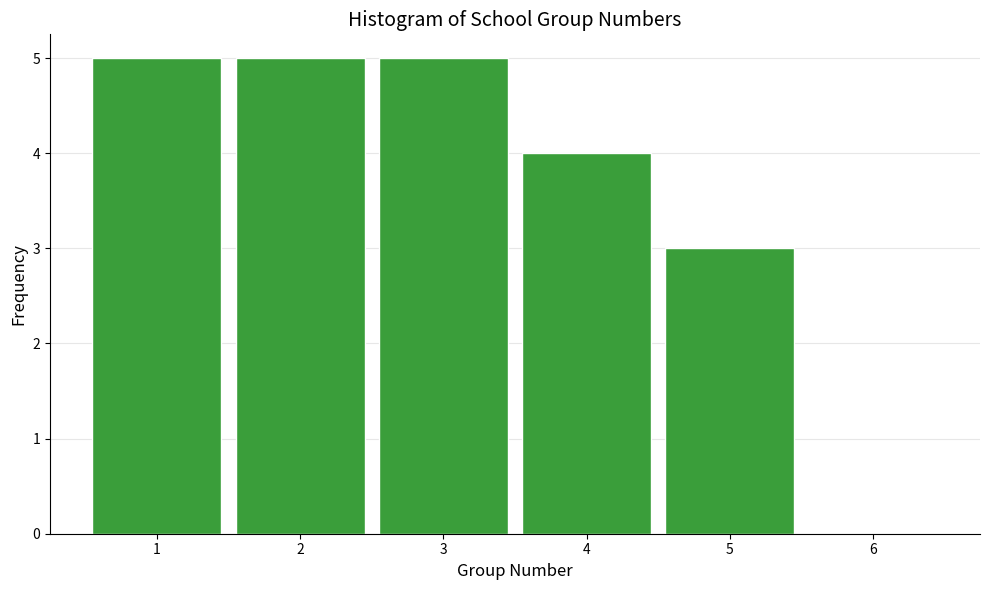

Reading right to left, what are all the values shown in this chart?

6=0	5=3	4=4	3=5	2=5	1=5